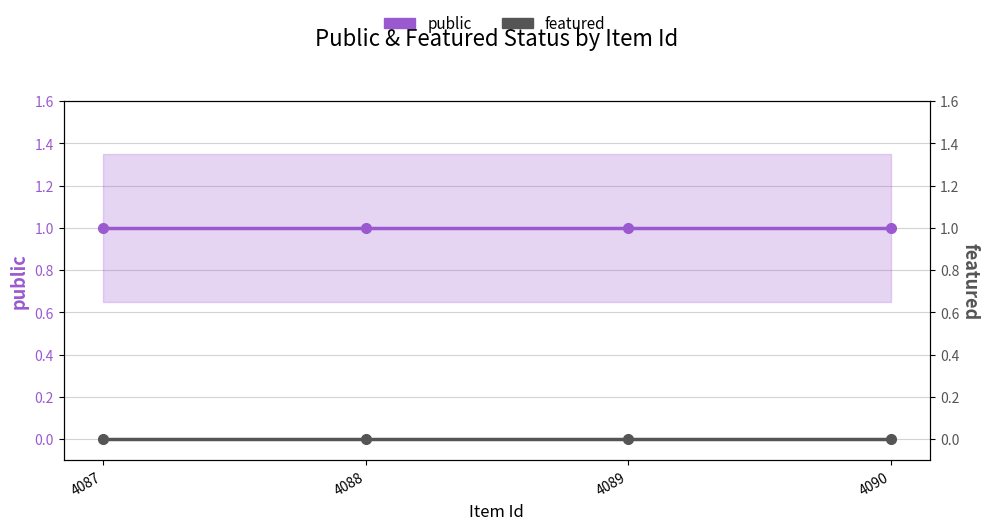

List the labels in order of featured value, largest first.

4087, 4088, 4089, 4090